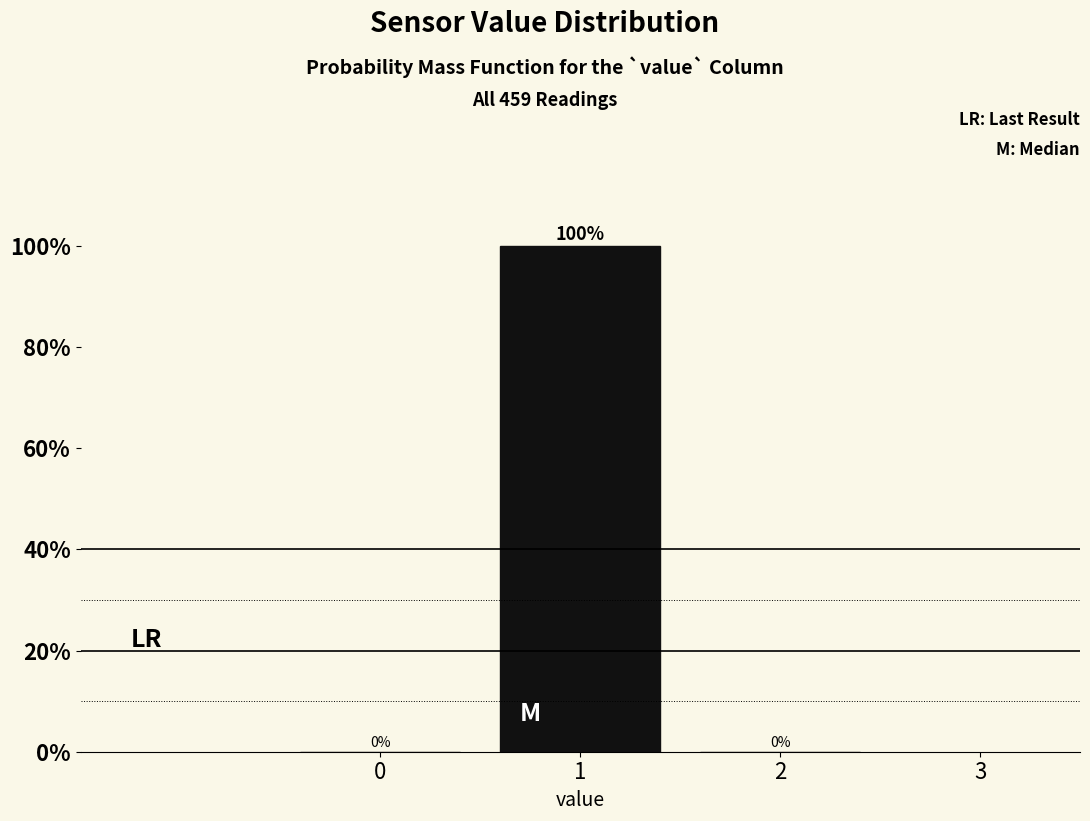

What is the height of the bar covering 0.5 to 1.5 on the x-axis?

100